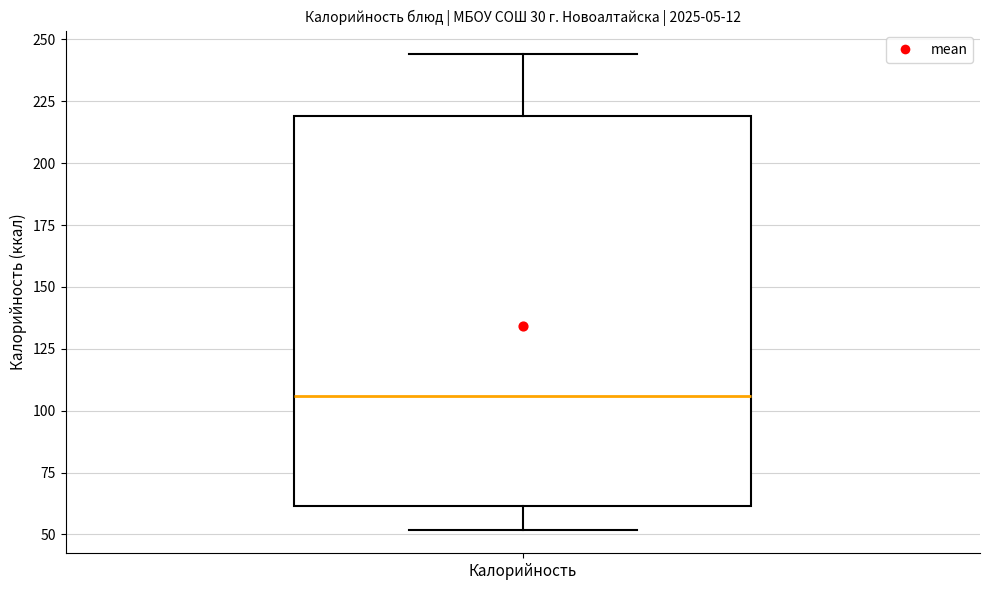

Transcribe this box plot: give where the median line is, the range the box spans, and where the two whiskers end, as read against the y-axis. The values are not printed on the chart, so give them approximately, as read against the axis.

median 105, box 60 to 220, whiskers 50 to 245